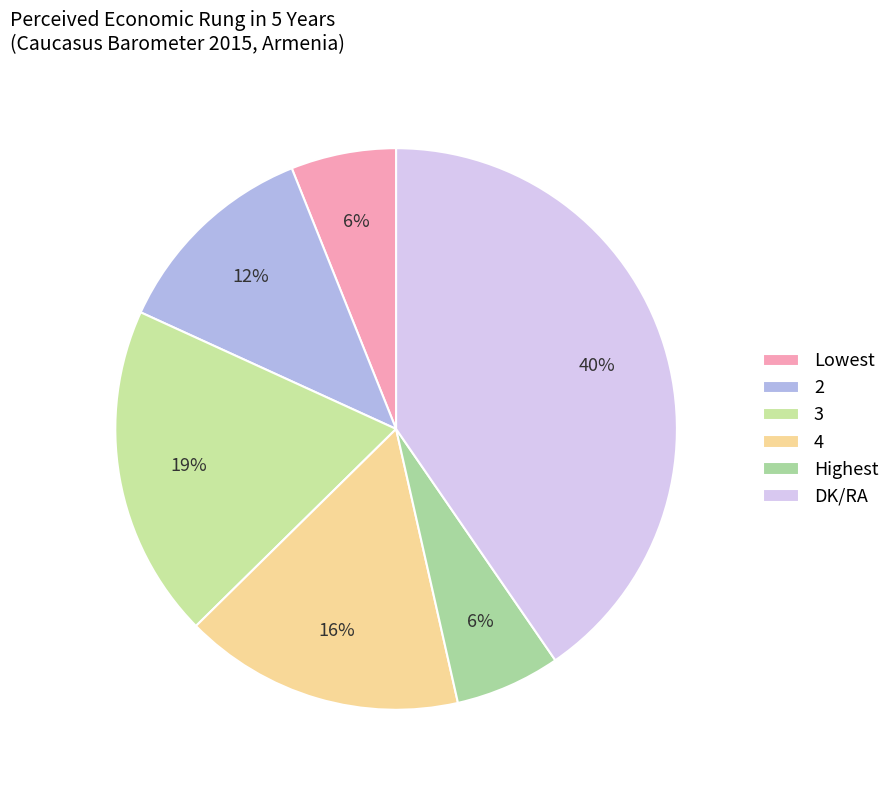

Combined, do 3 and 2 account for over 50%?

No